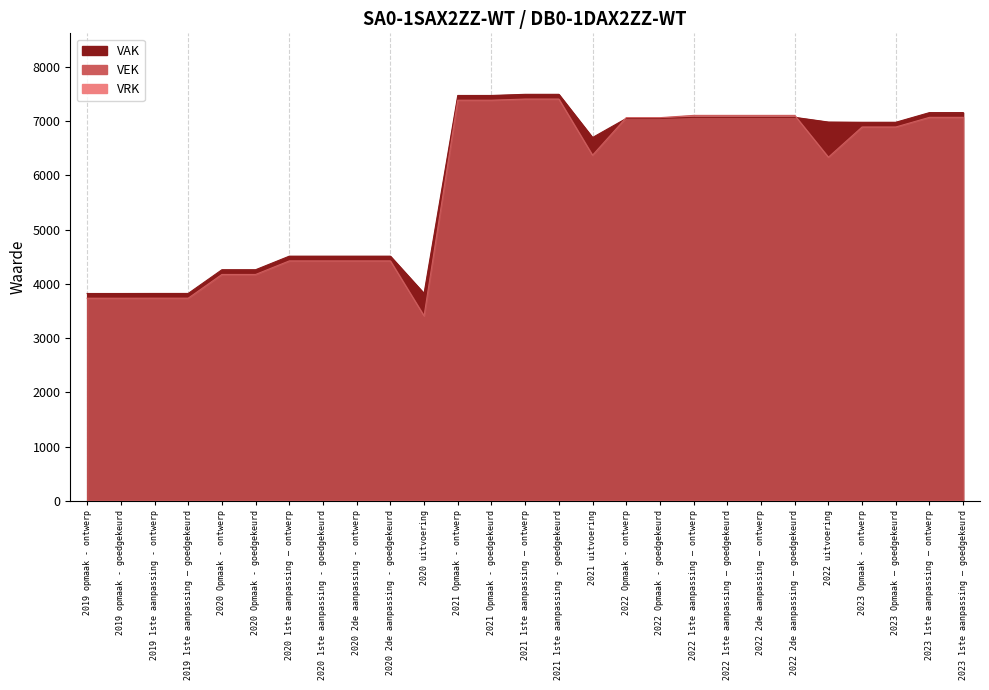

True or false: VAK and VEK cross at least once.

True